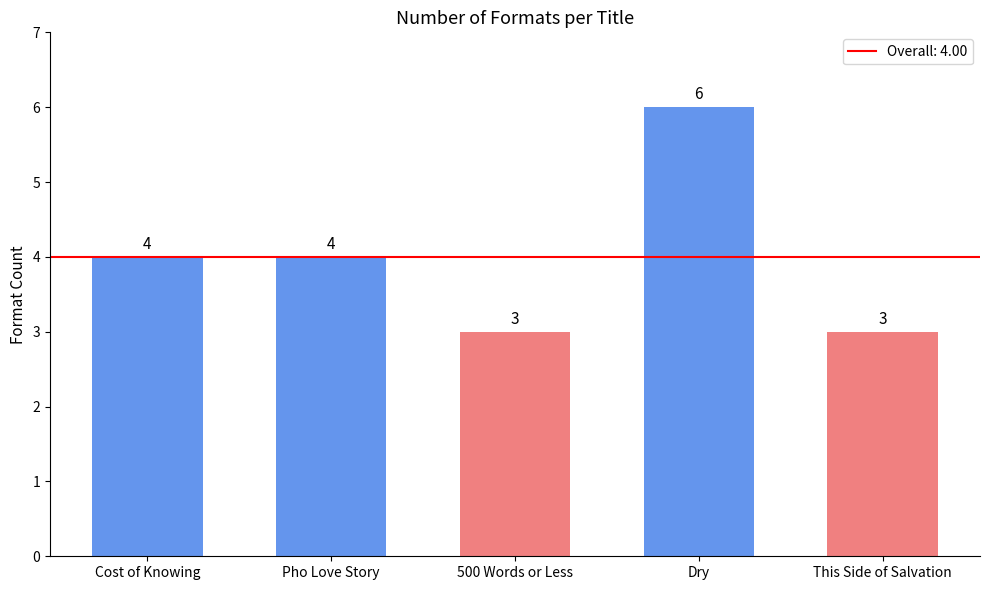

Read the value at This Side of Salvation.

3